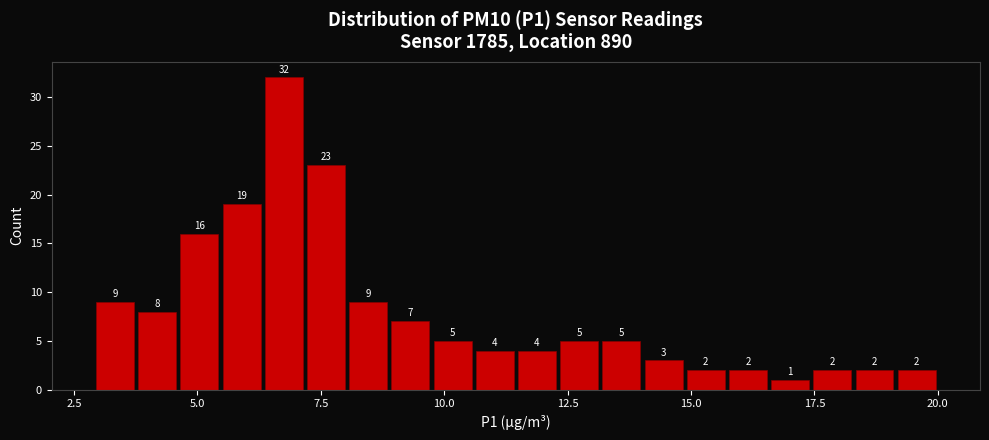

Read against the x-axis, roughly where is the centre of the tallest bar?

6.5